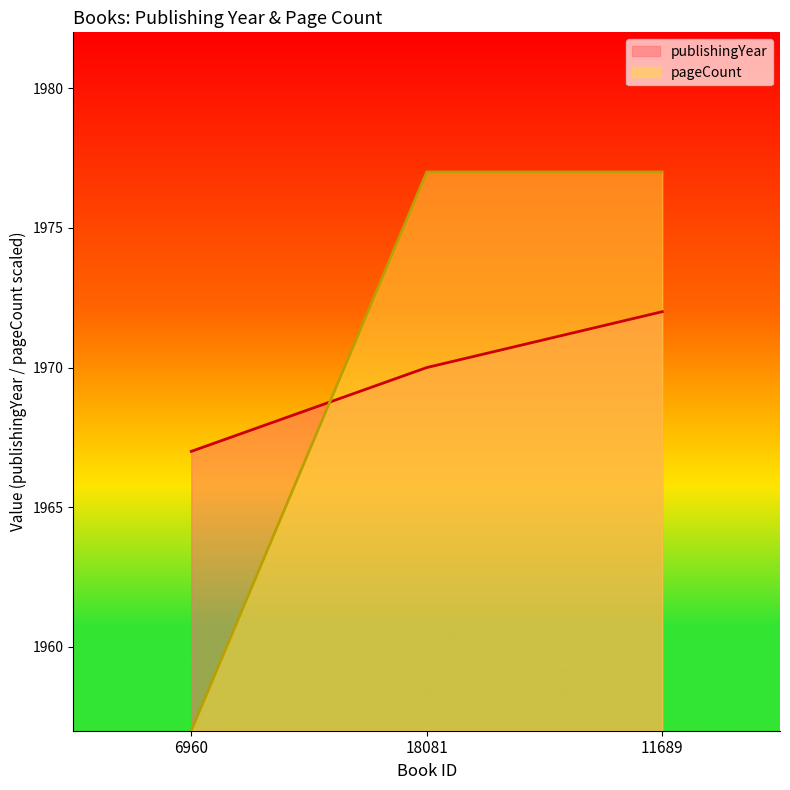

Where does the publishingYear series first go above 1970?

11689